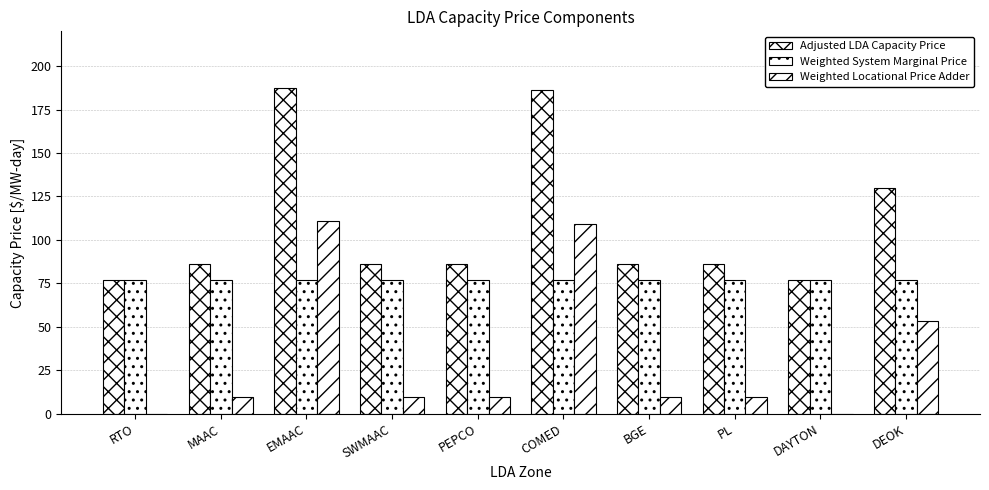

What is the average value of the Weighted Locational Price Adder series?

32.1